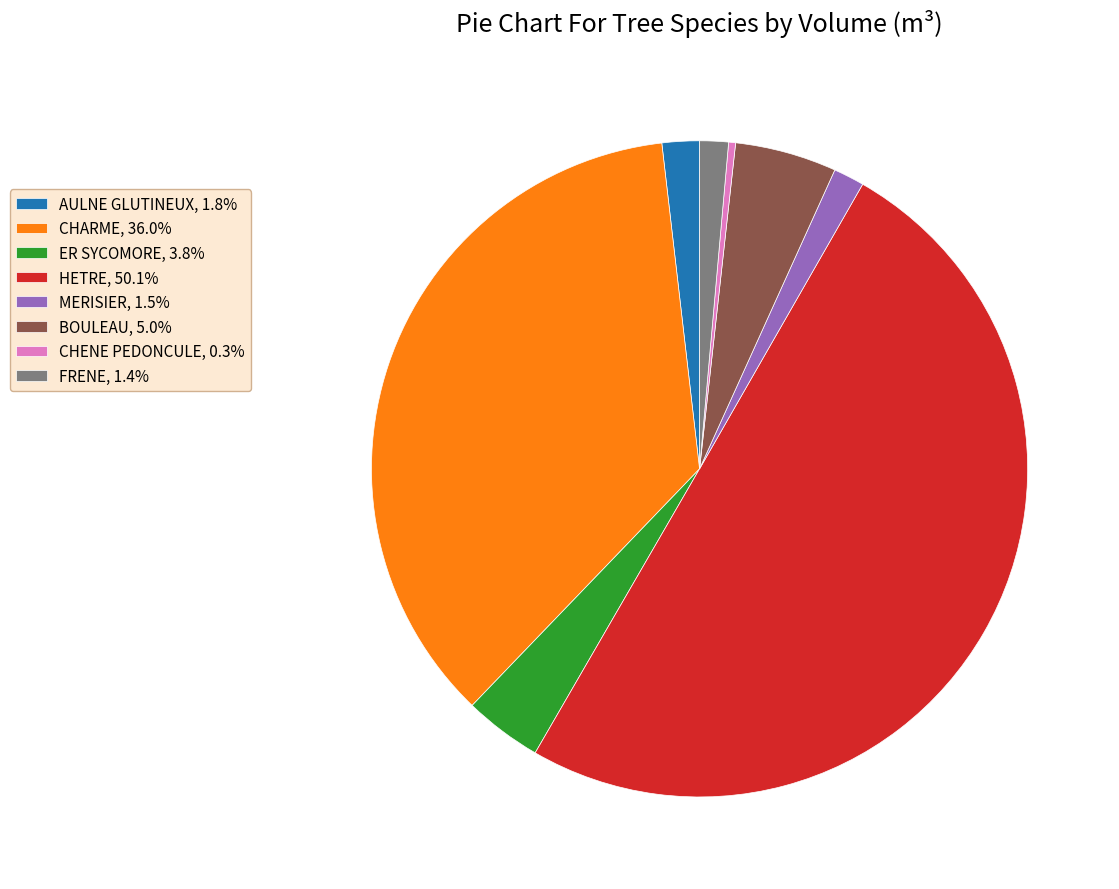

Is it true that CHARME is 36% of the pie?

True